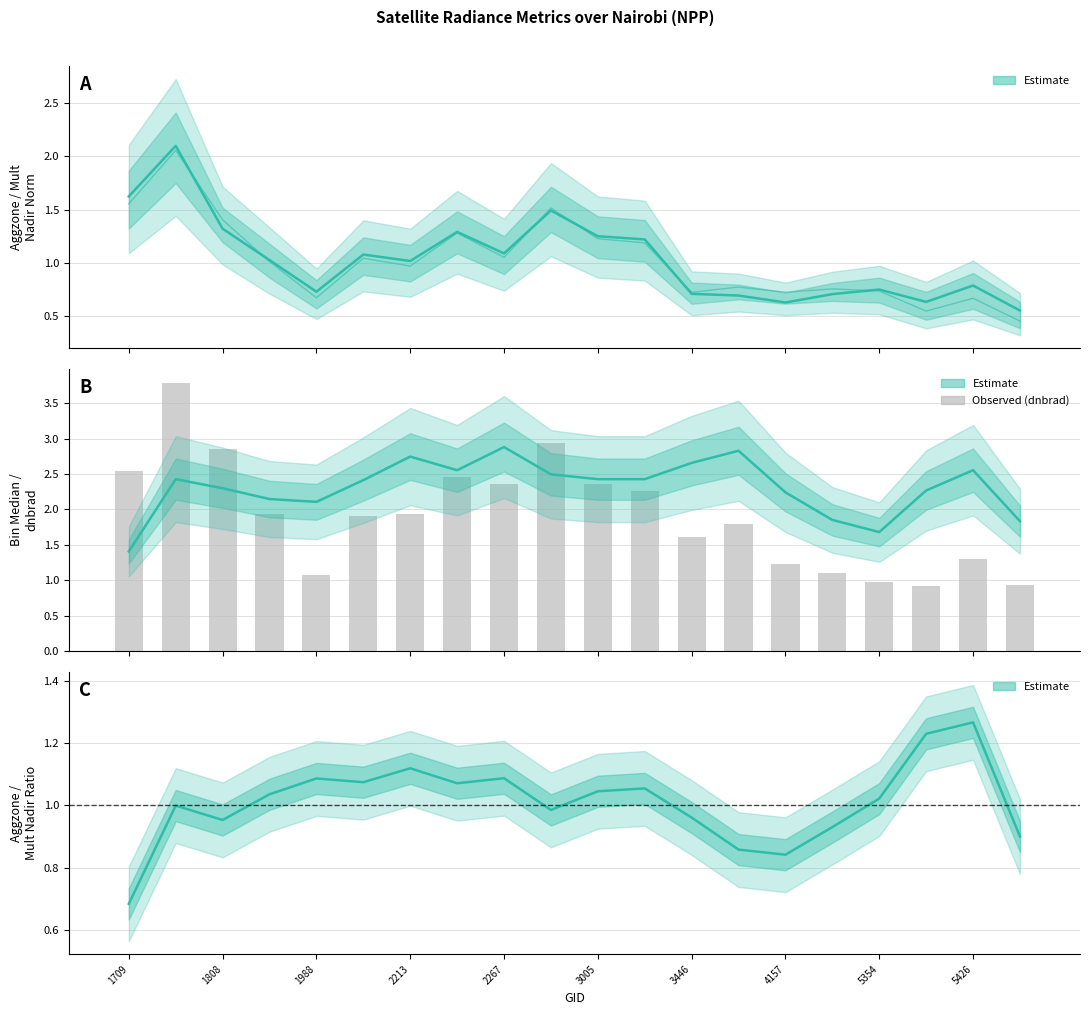

What is the difference between the highest and lowest values at 3005?

1.4